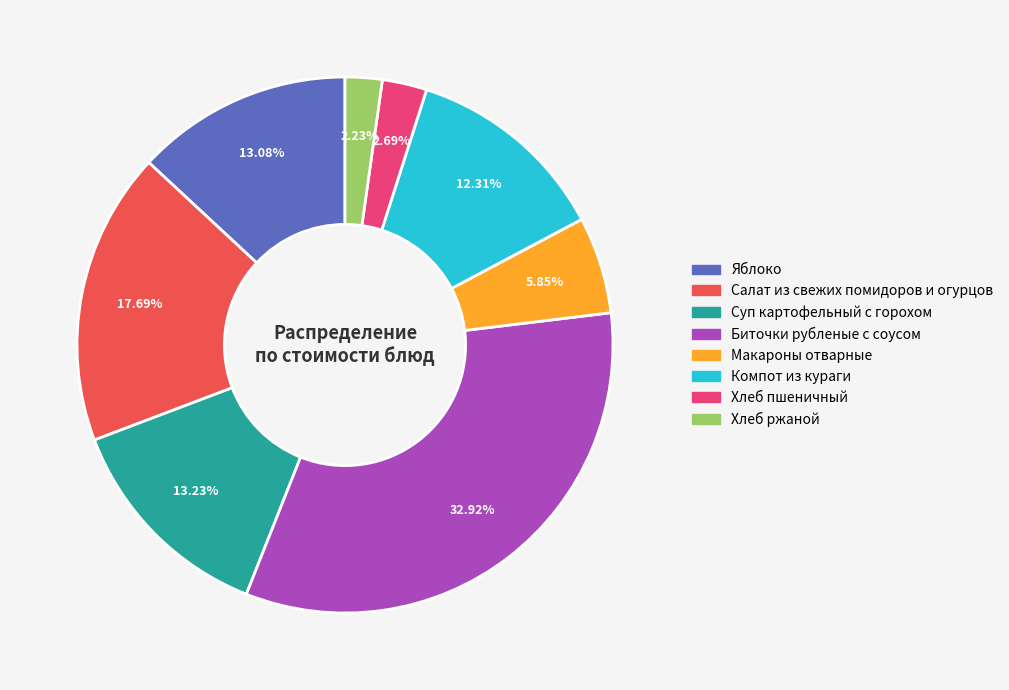

What is the ratio of the value at Салат из свежих помидоров и огурцов to the value at Хлеб ржаной?

7.9